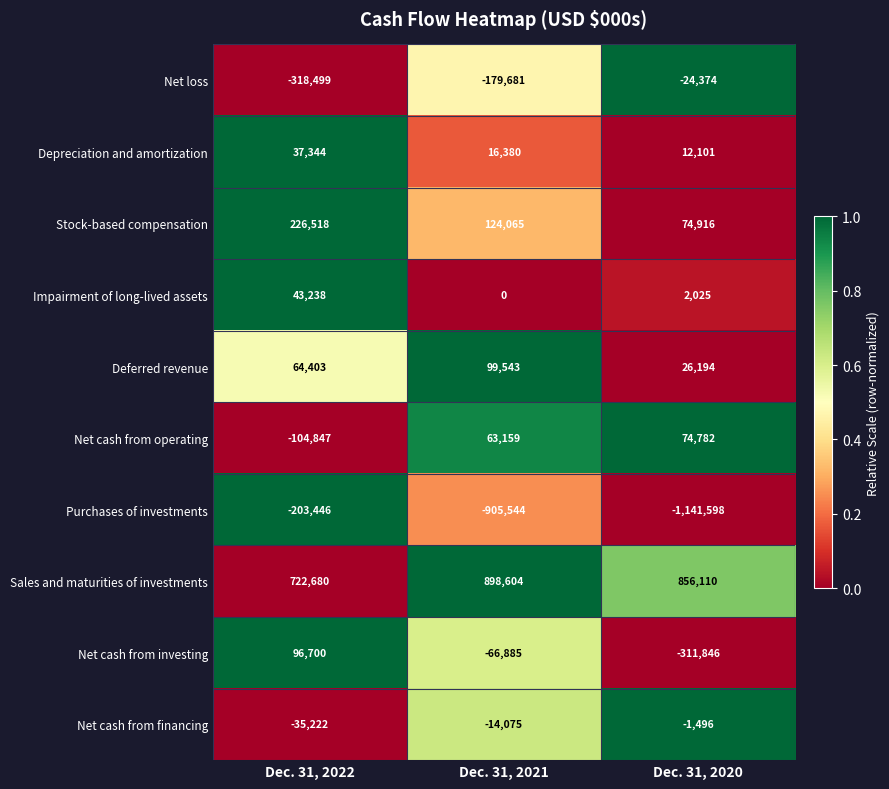

Reading left to right, extract all data points from this chart.

Net loss: -318499	-179681	-24374
Depreciation and amortization: 37344	16380	12101
Stock-based compensation: 226518	124065	74916
Impairment of long-lived assets: 43238	0	2025
Deferred revenue: 64403	99543	26194
Net cash from operating: -104847	63159	74782
Purchases of investments: -203446	-905544	-1141598
Sales and maturities of investments: 722680	898604	856110
Net cash from investing: 96700	-66885	-311846
Net cash from financing: -35222	-14075	-1496